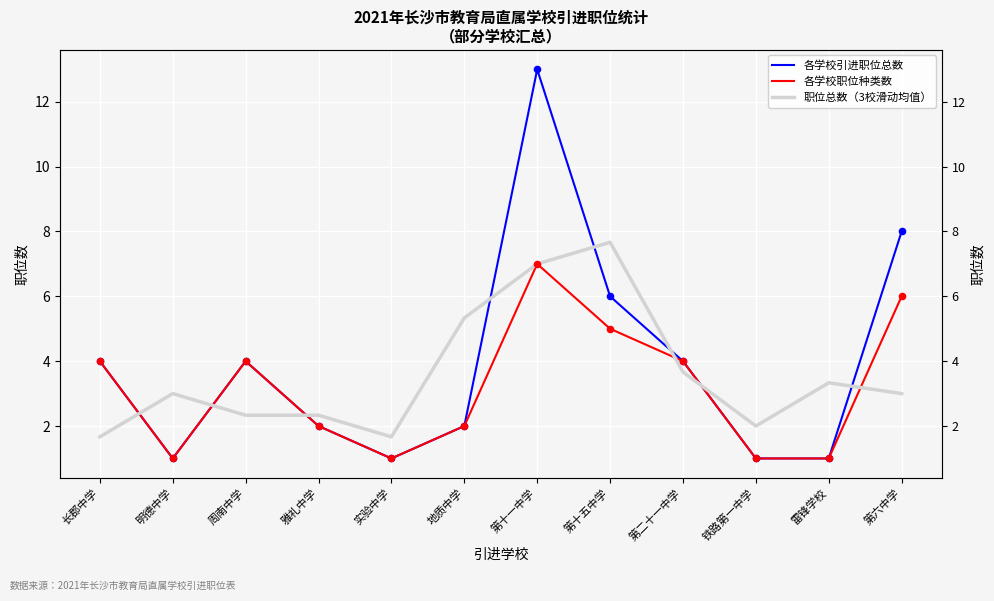

At how many categories does at least one series exceed 10?

1